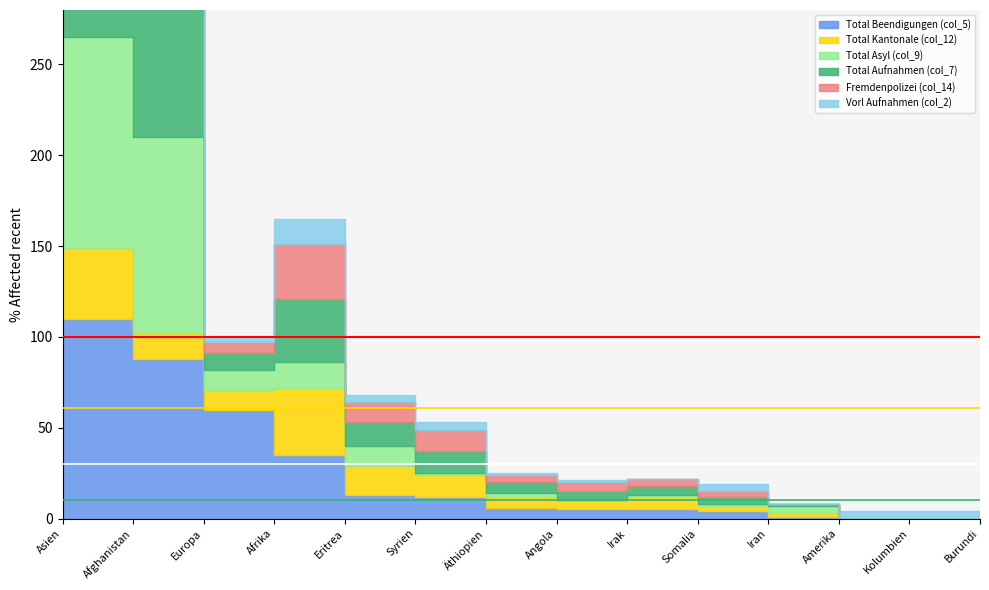

What is the difference between the Total Kantonale (col_12) values at Syrien and Europa?

1